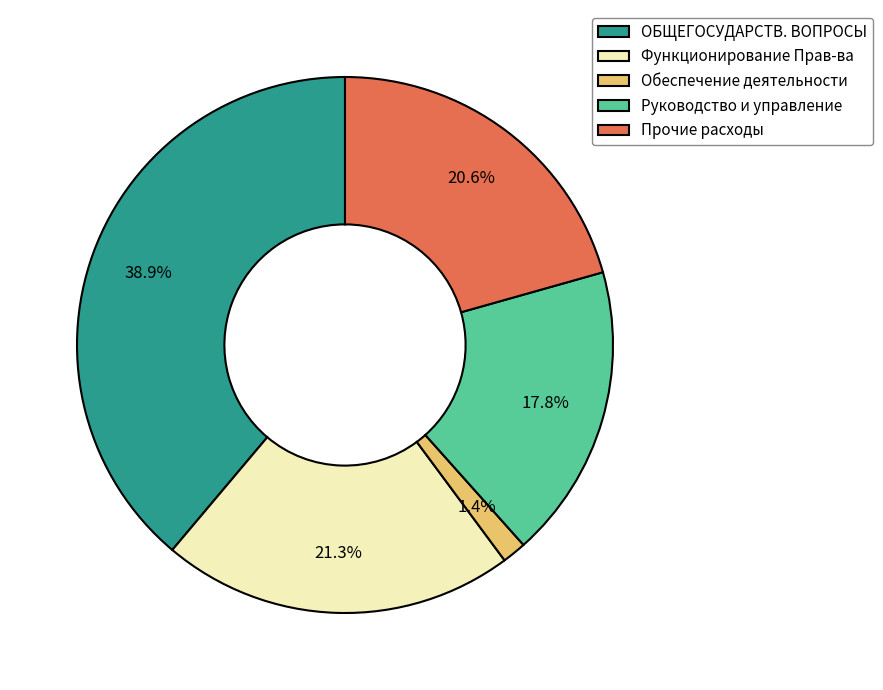

How many slices are in this pie chart?

5